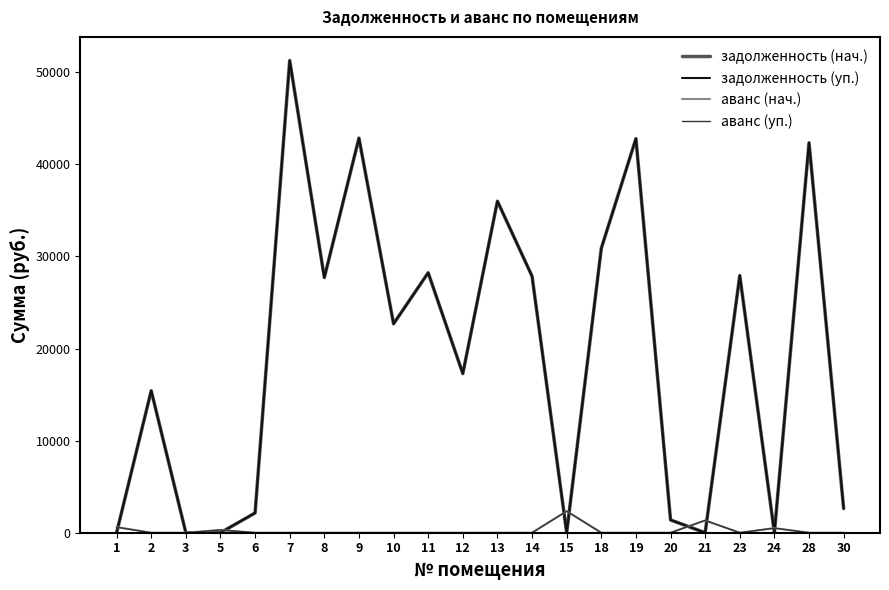

Is this an area chart (filled region under the line)?

No